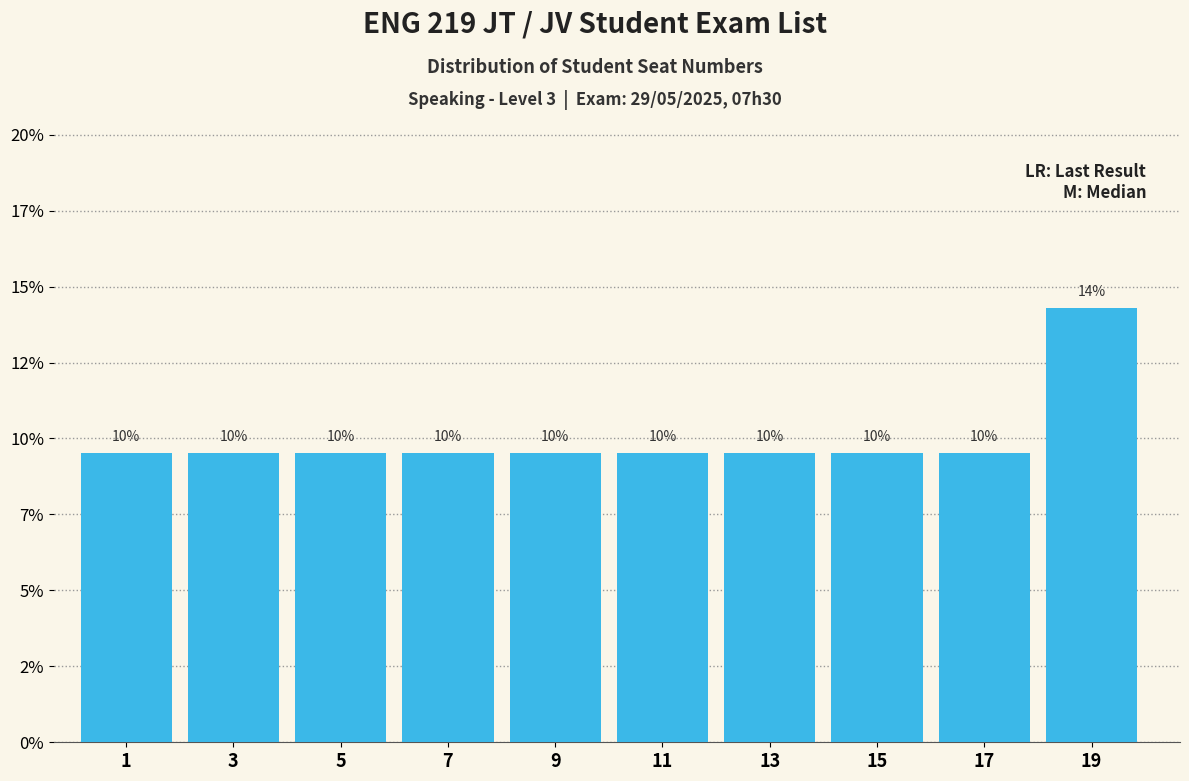

Are the bars horizontal?

No